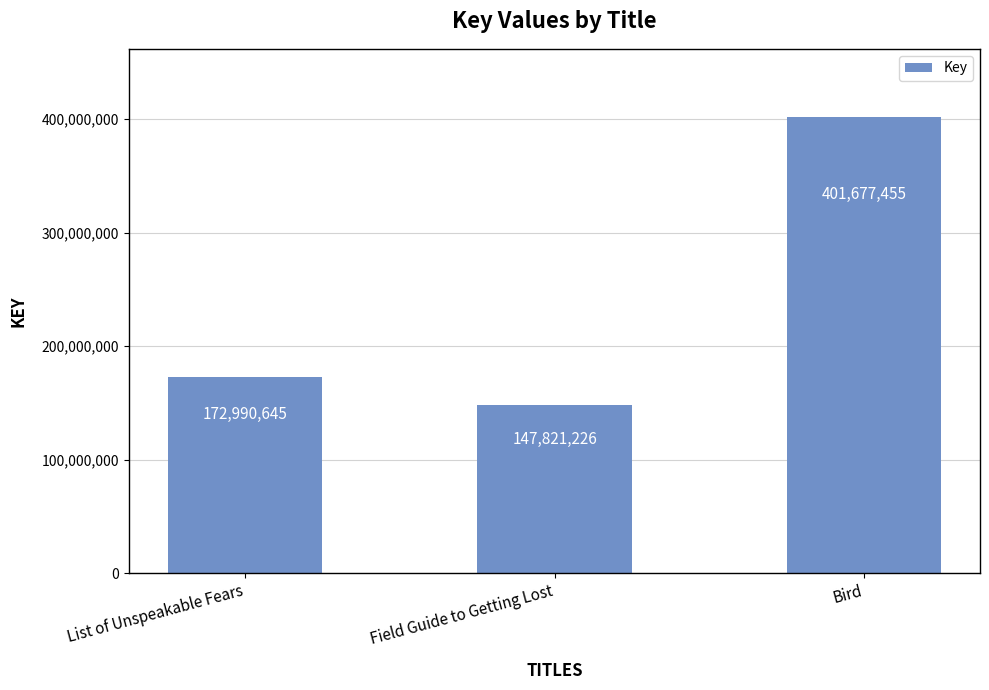

Are the bars grouped side by side (vs. stacked)?

No